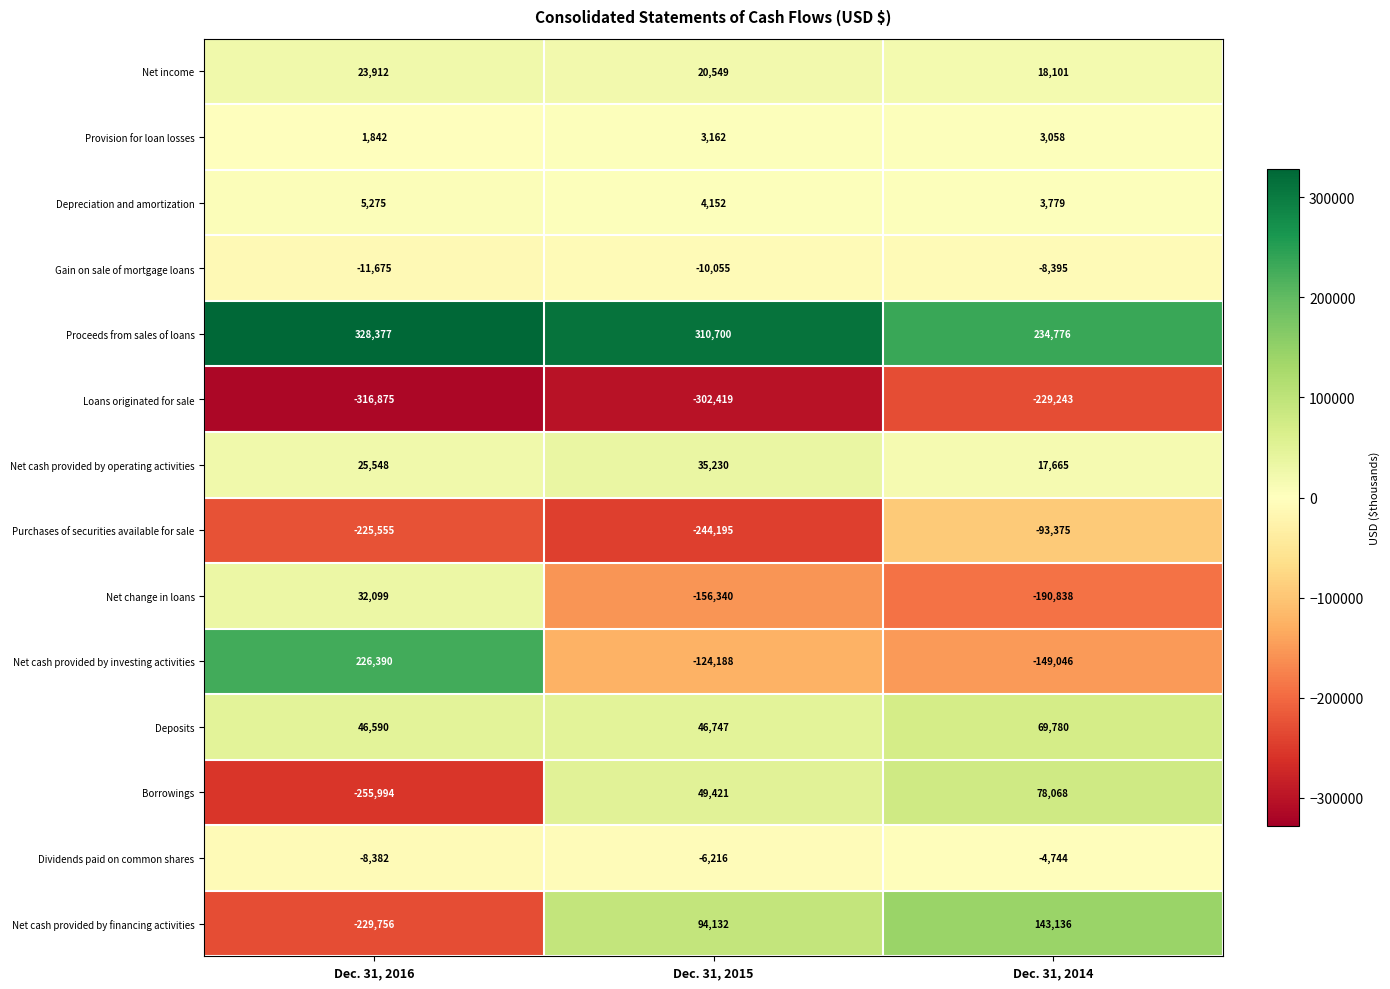

Which label corresponds to the largest value in the chart?

Dec. 31, 2016